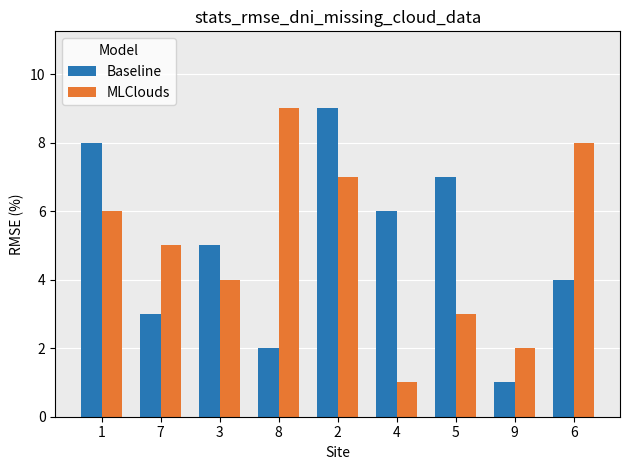

What is the total value across all series at 8?

11